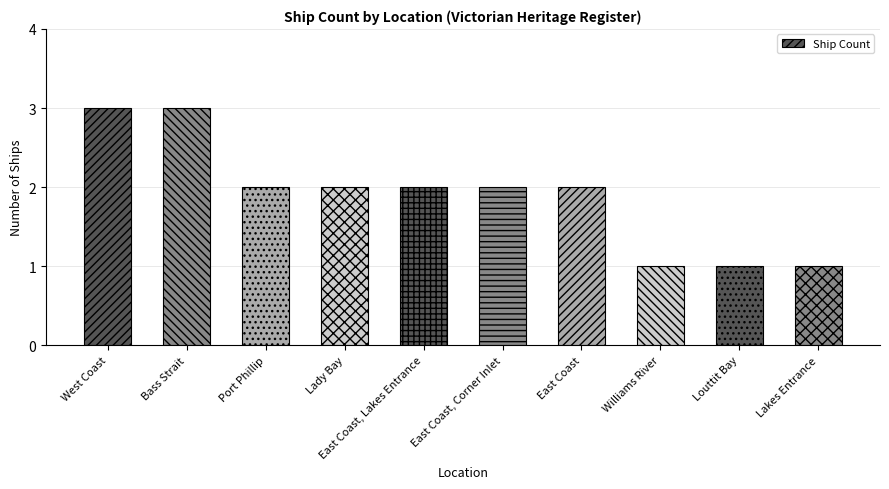

True or false: the data shows 5 at West Coast.

False